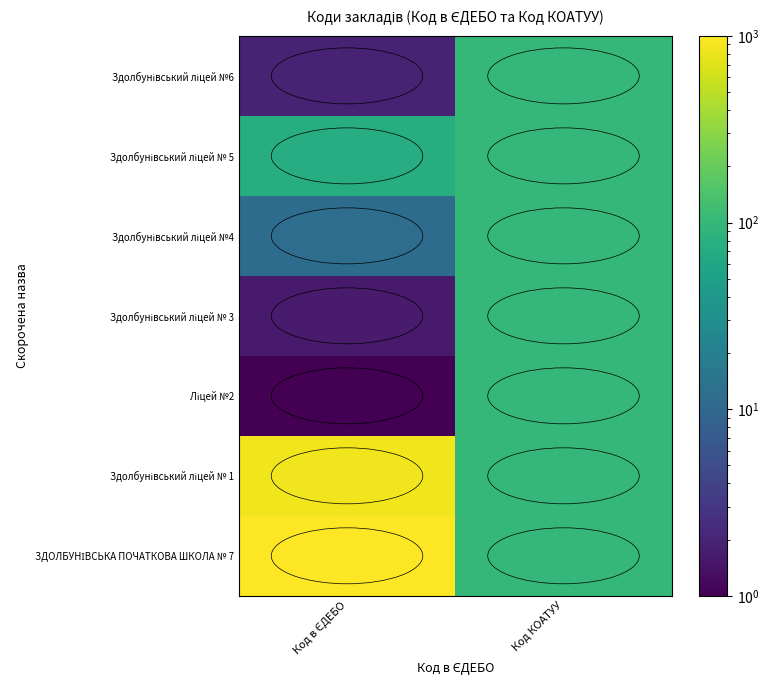

How many distinct data groups are displayed?

7